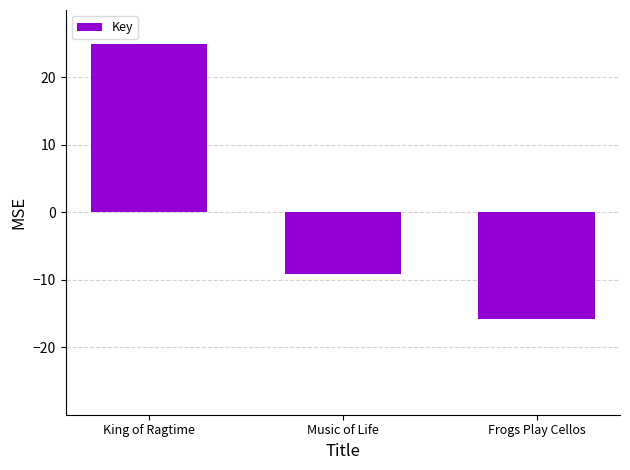

What position from the left is Music of Life?

2